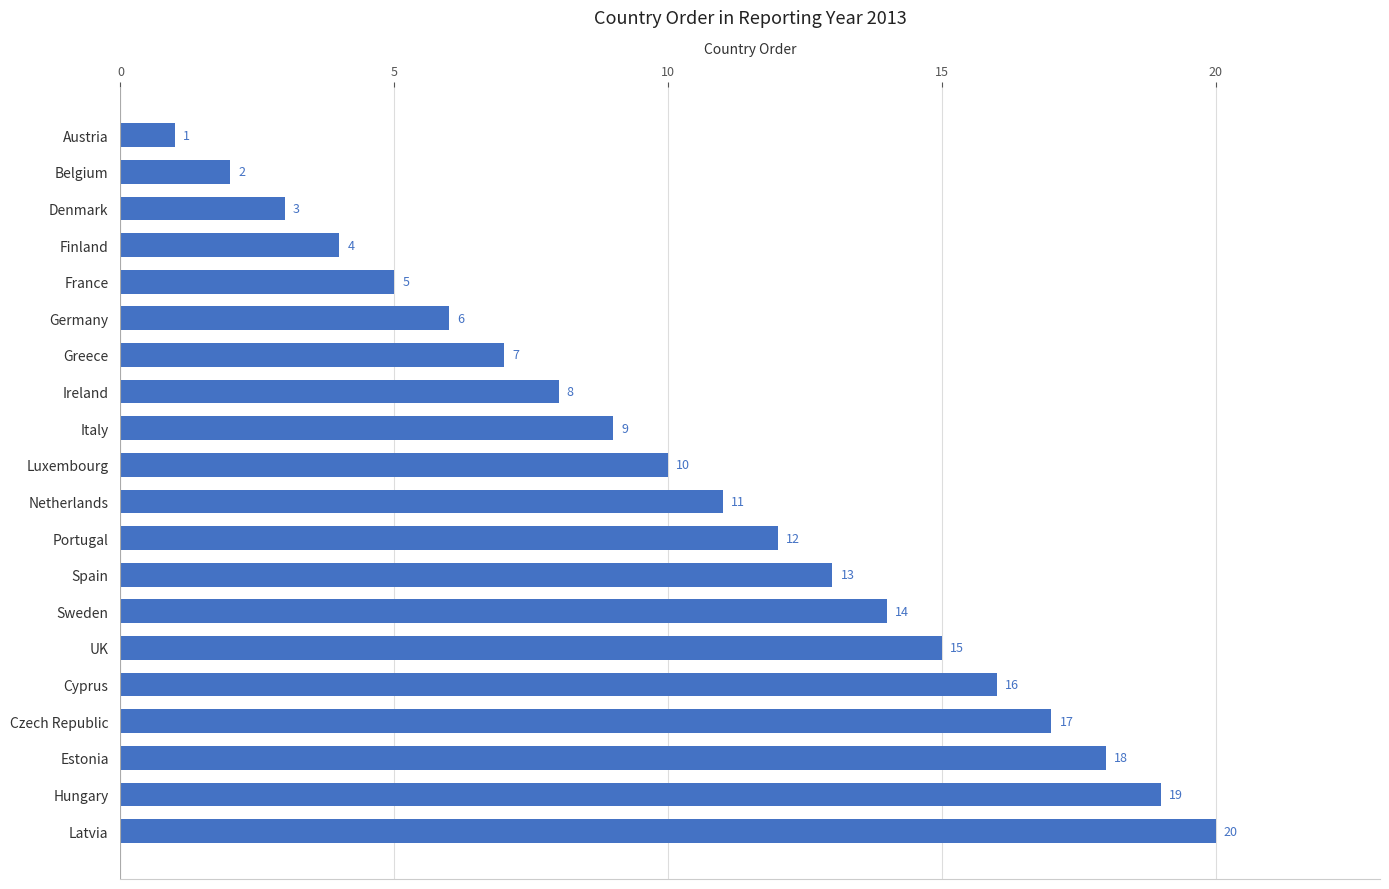

What is the difference between the maximum and minimum values?

19